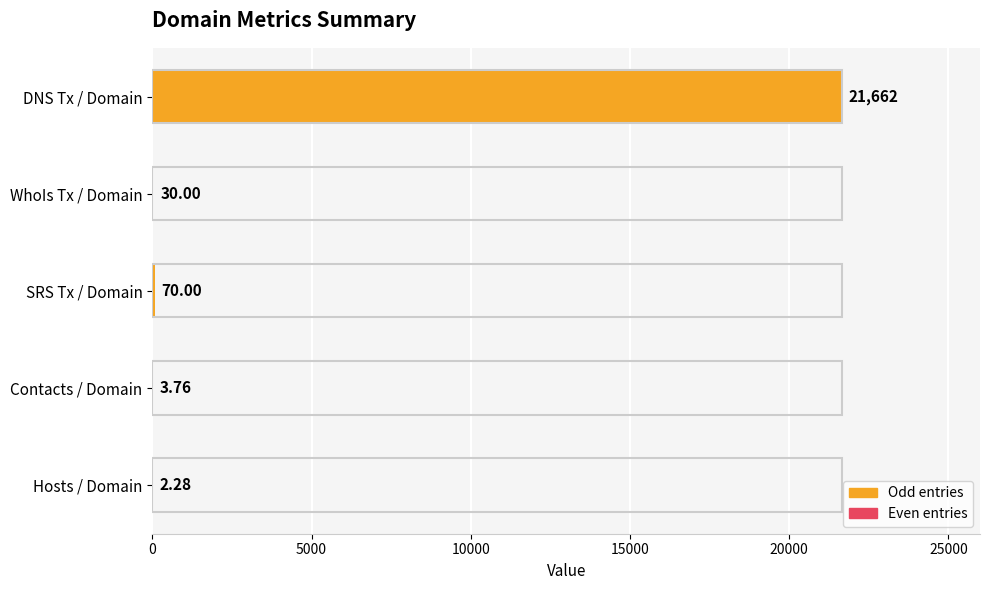

Does the chart contain stacked bars?

No